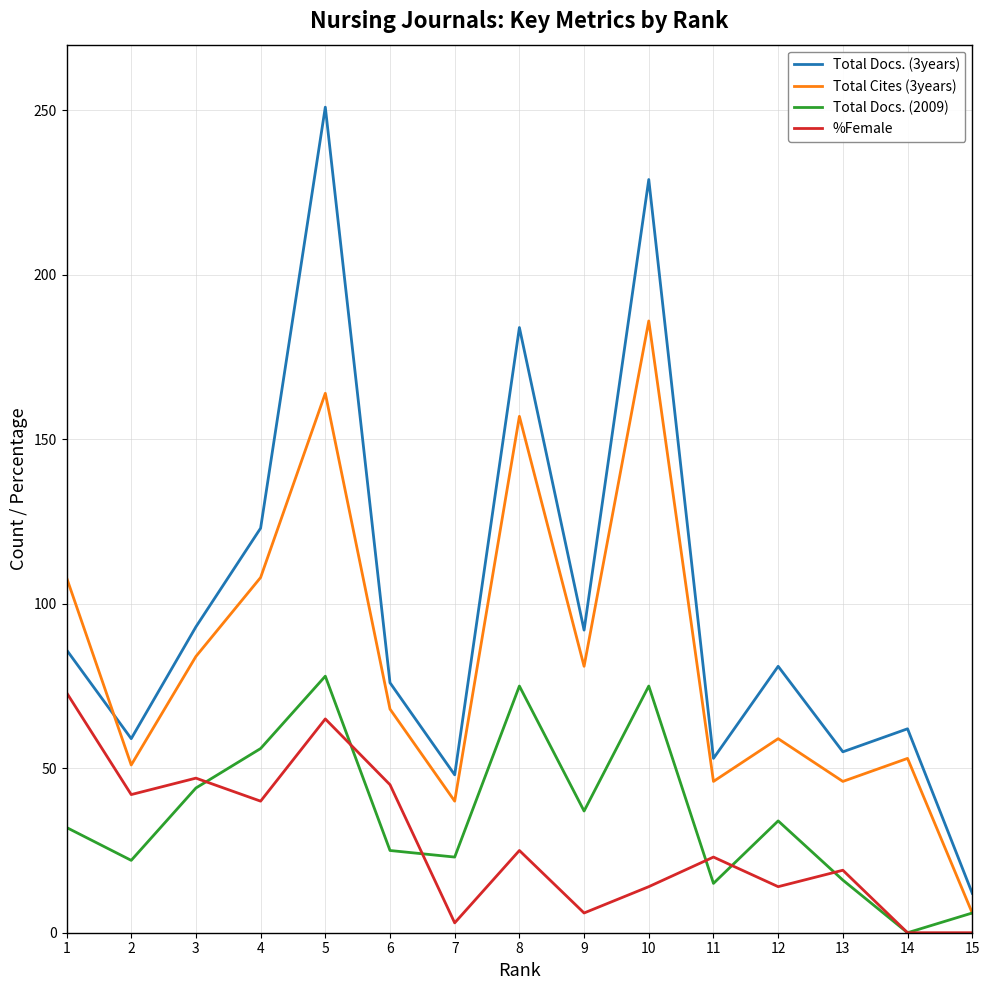

At which category is the sum across all series the highest?

5